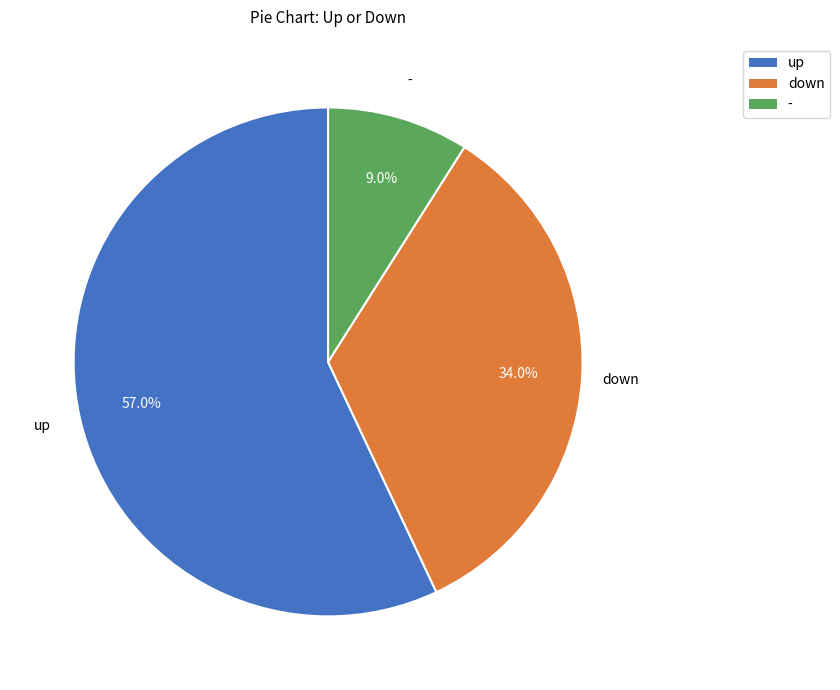

What is the majority slice?

up